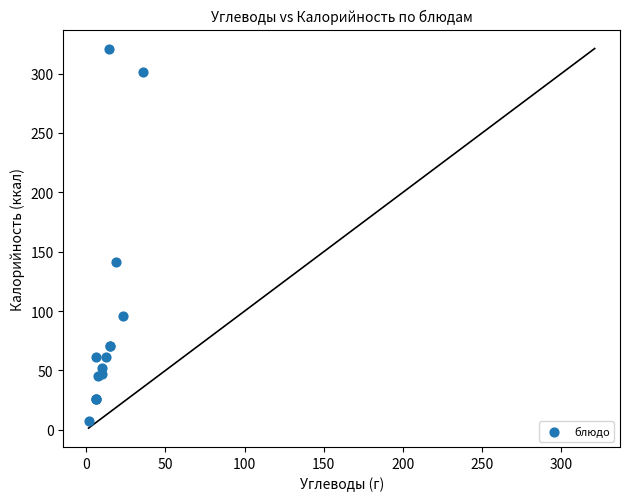

What Y value in the scatter plot is closest to 164?

141.0